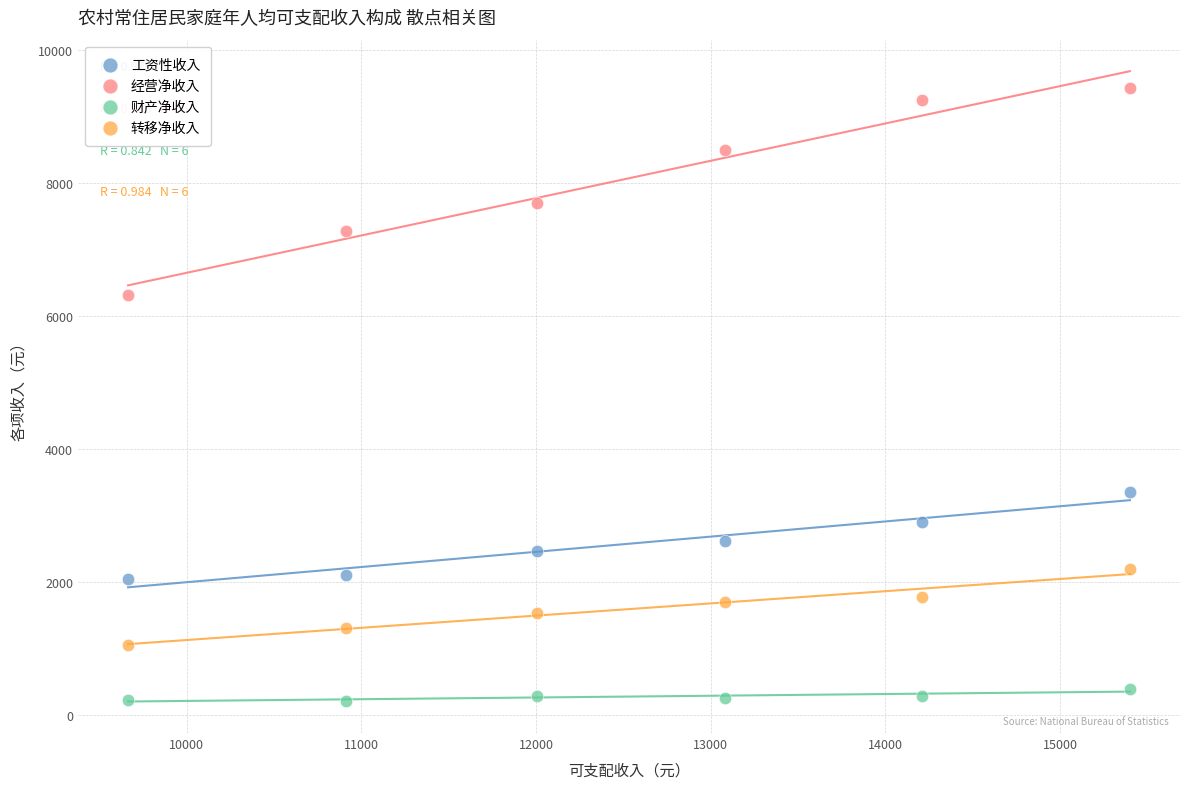

Which series contains the lowest Y value?

财产净收入